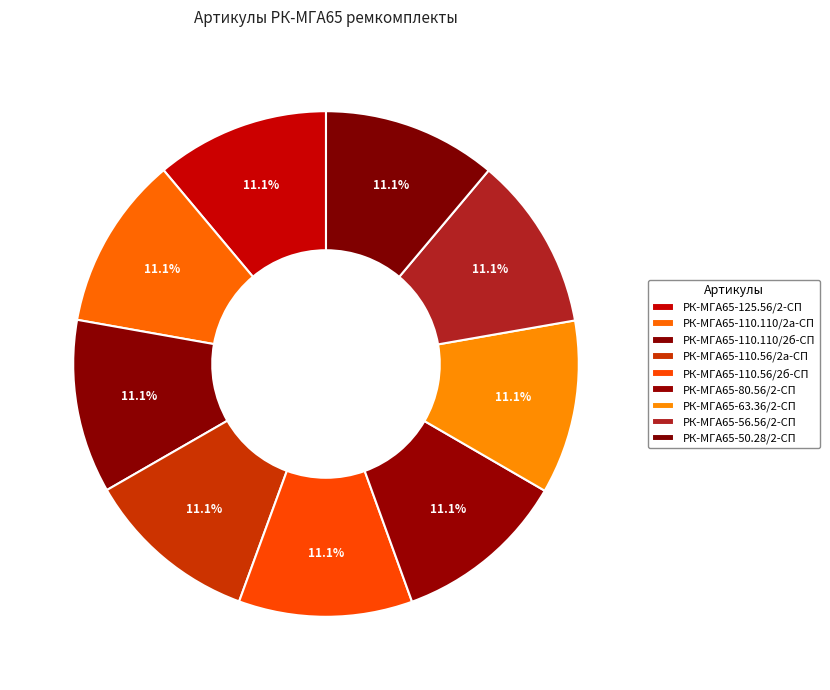

How many slices are in this pie chart?

9